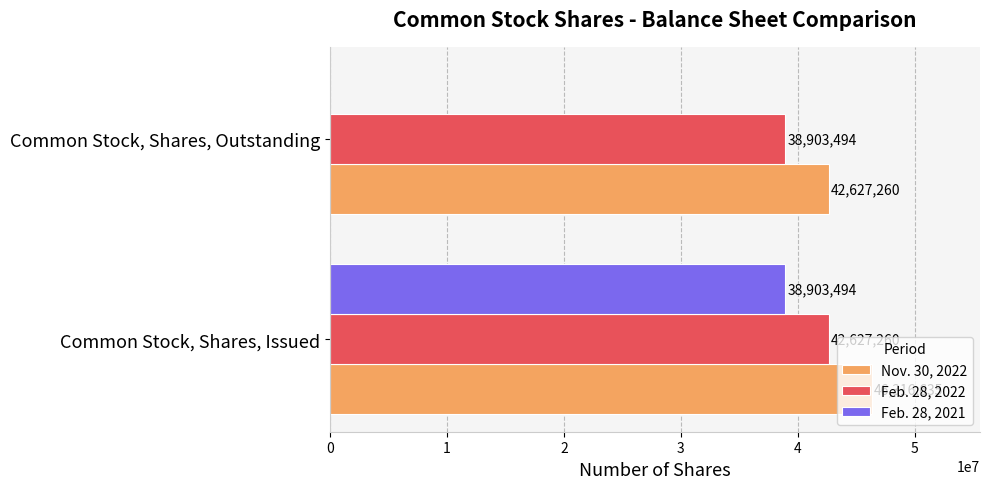

What is the average value of the Nov. 30, 2022 series?

44471948